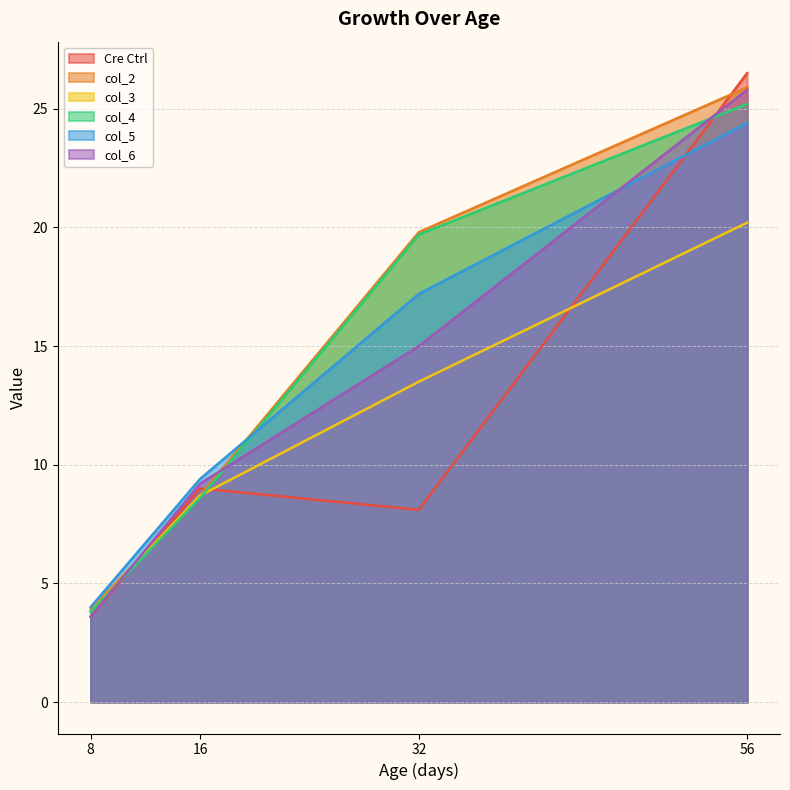

Does the chart display data point markers on the line(s)?

No